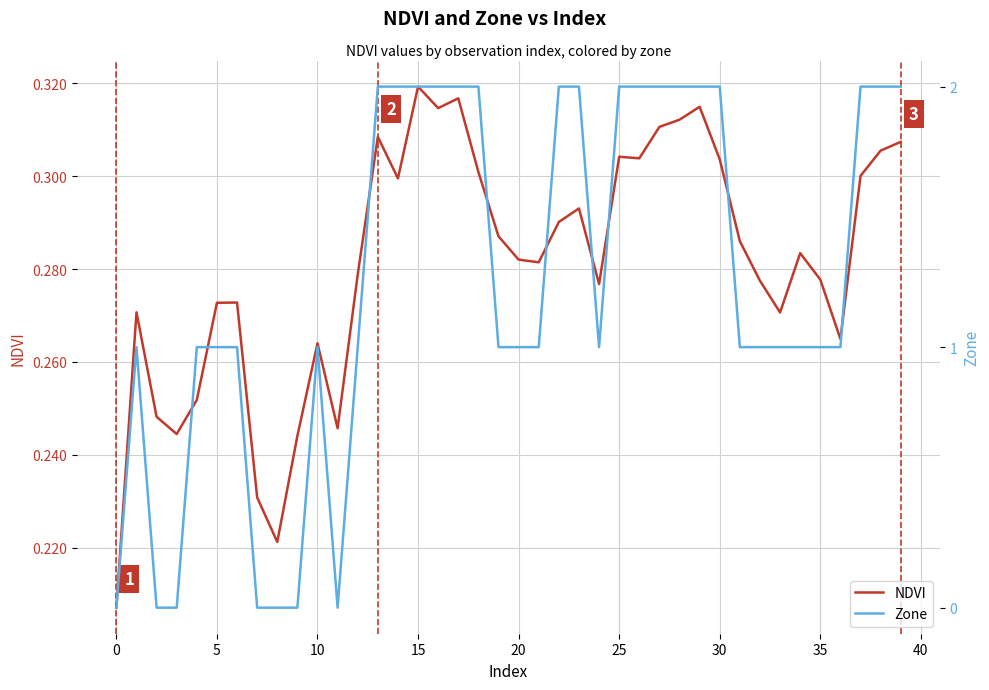

Rank the series at 35 from highest to lowest value.

NDVI, Zone